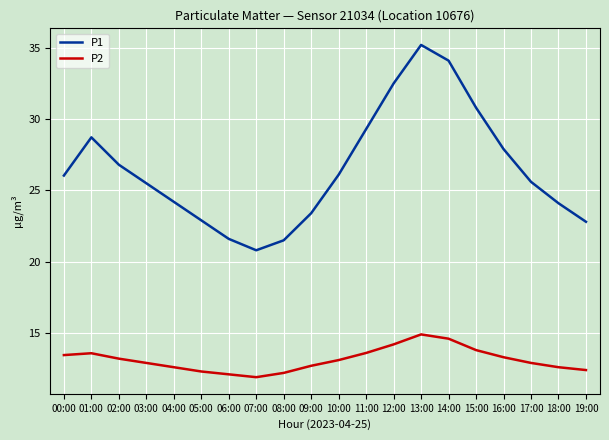

What is the total value across all series at 07:00?

32.7